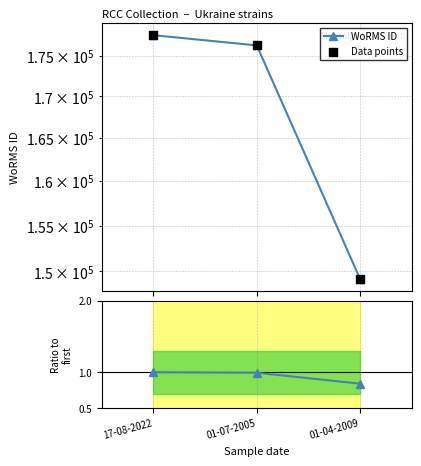

Which series has the largest Y range (max minus min)?

WoRMS ID